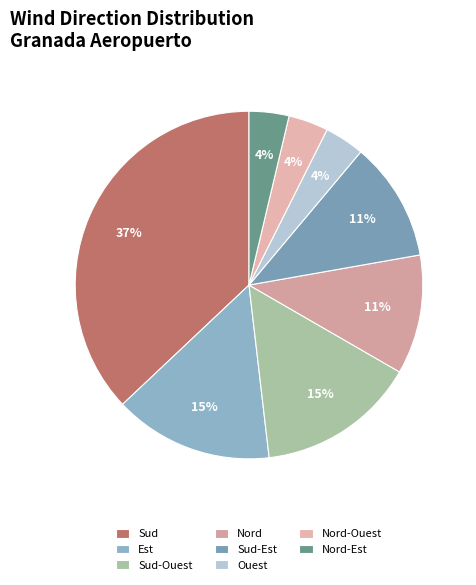

Combined, do Ouest and Sud-Est account for over 50%?

No